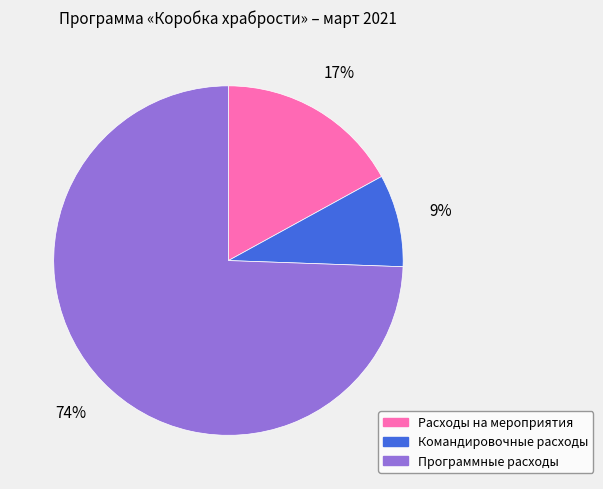

True or false: Командировочные расходы accounts for 9% of the total.

True